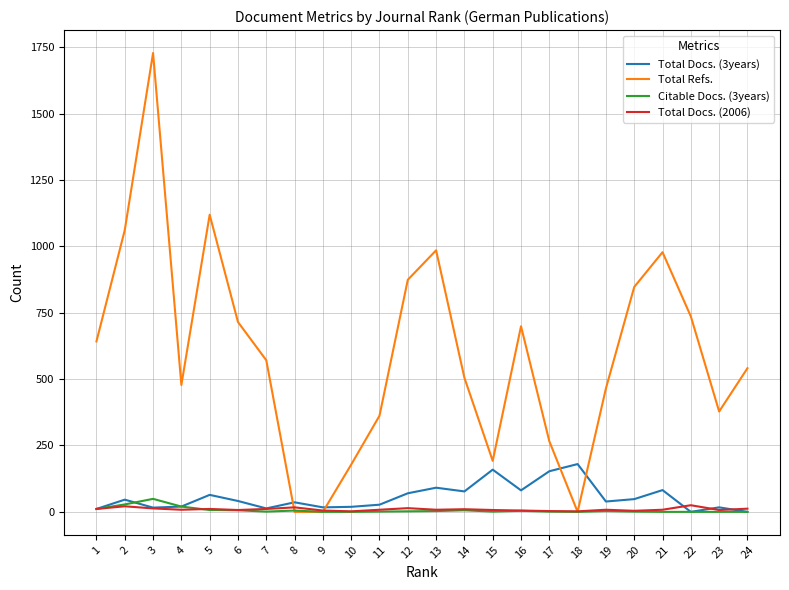

Is it true that Total Docs. (3years) equals 48 at 20?

True